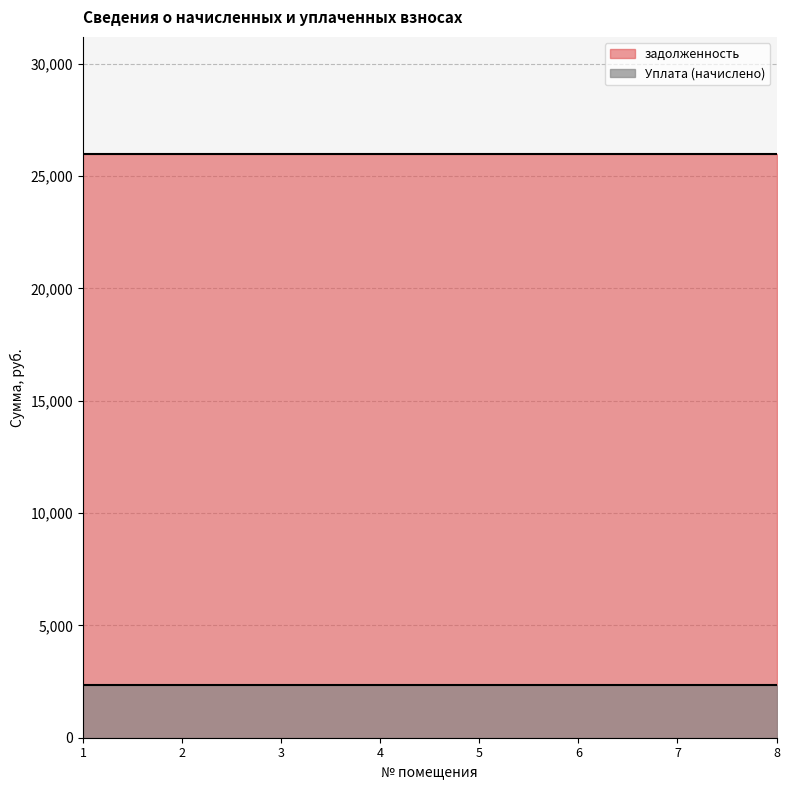

At which category is the sum across all series the highest?

1